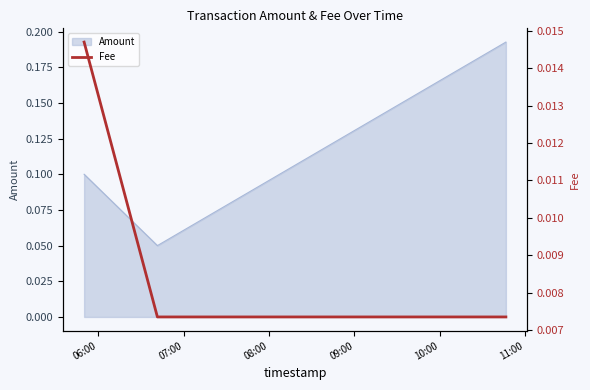

The value at 06:00 is 0.0. True or false?

False